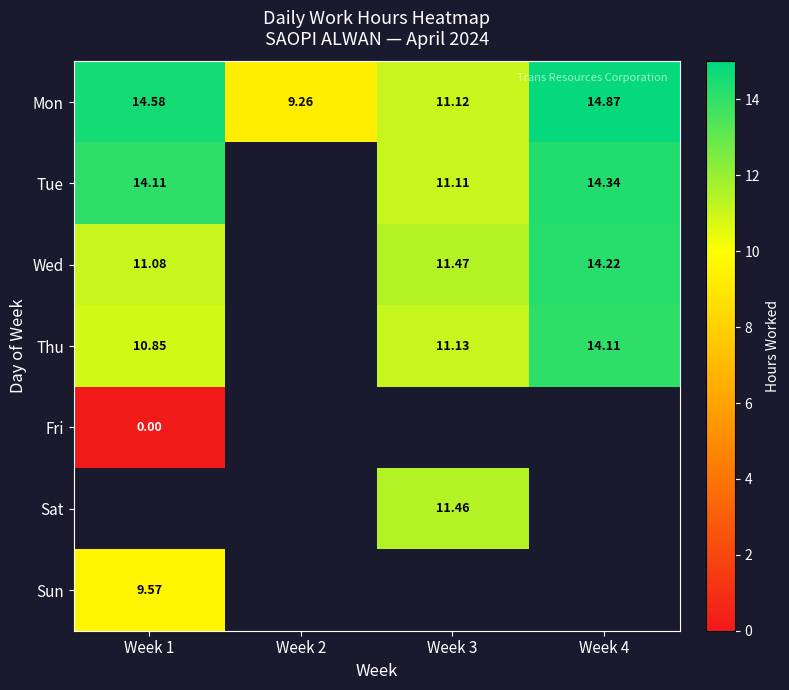

How many categories are shown in the chart?

4